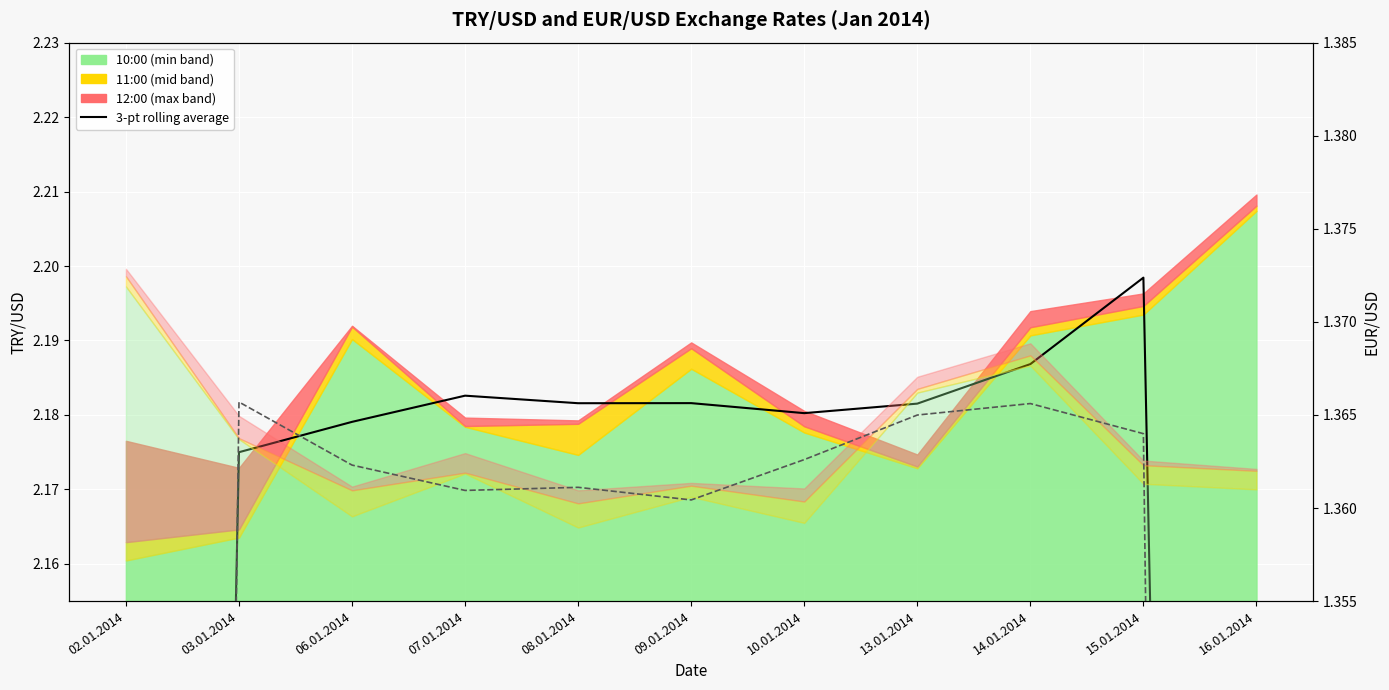

What is the value of the EUR/USD rolling avg point at the 5th from the left?

1.4